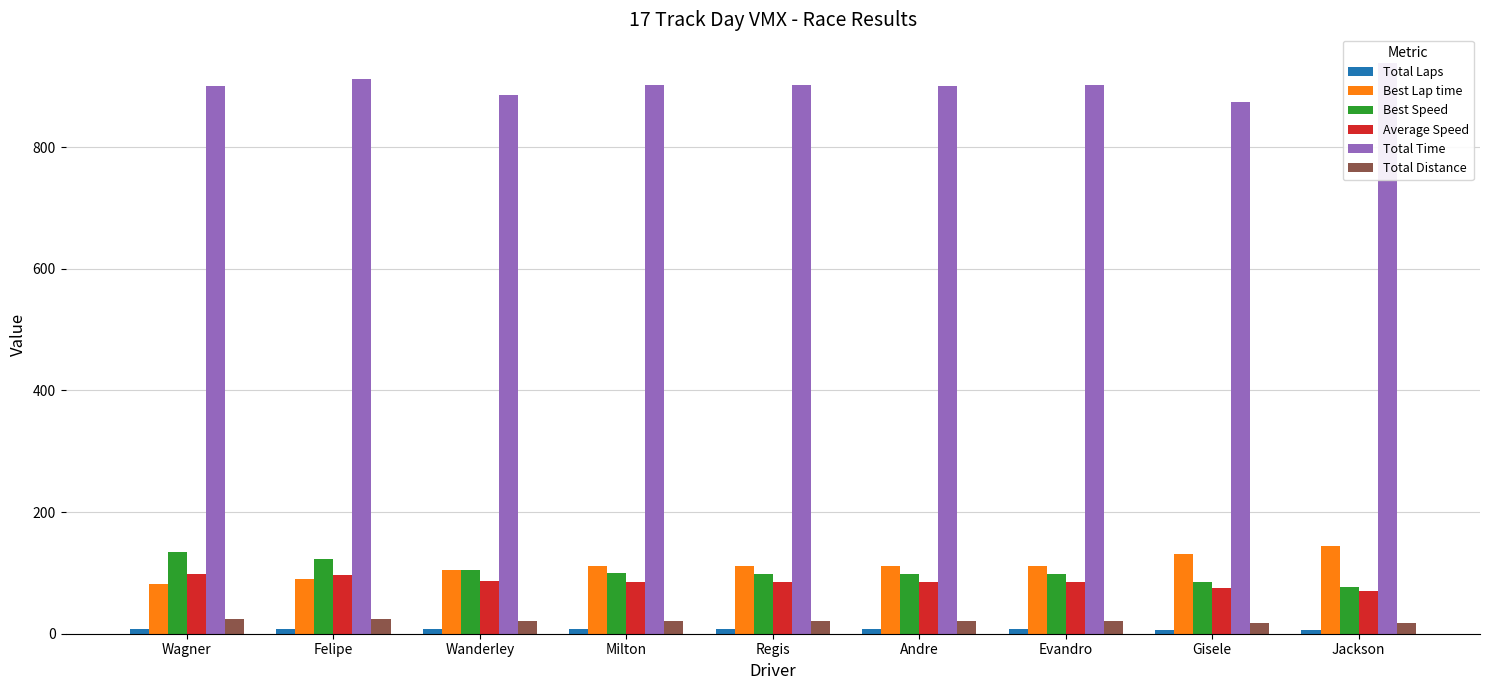

True or false: Average Speed has a value of 27.9 at Jackson.

False